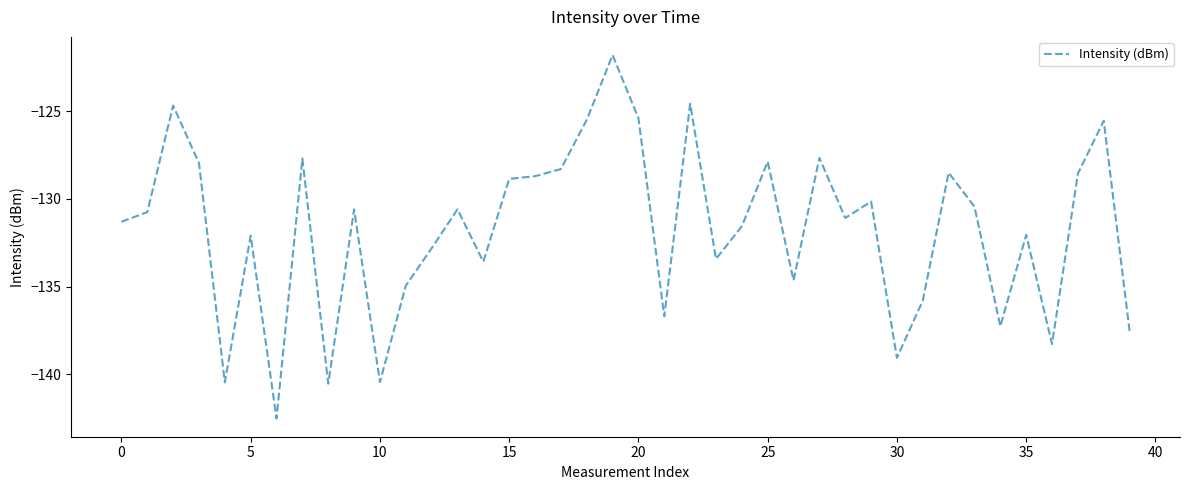

What is the minimum value shown in the chart?

-142.5